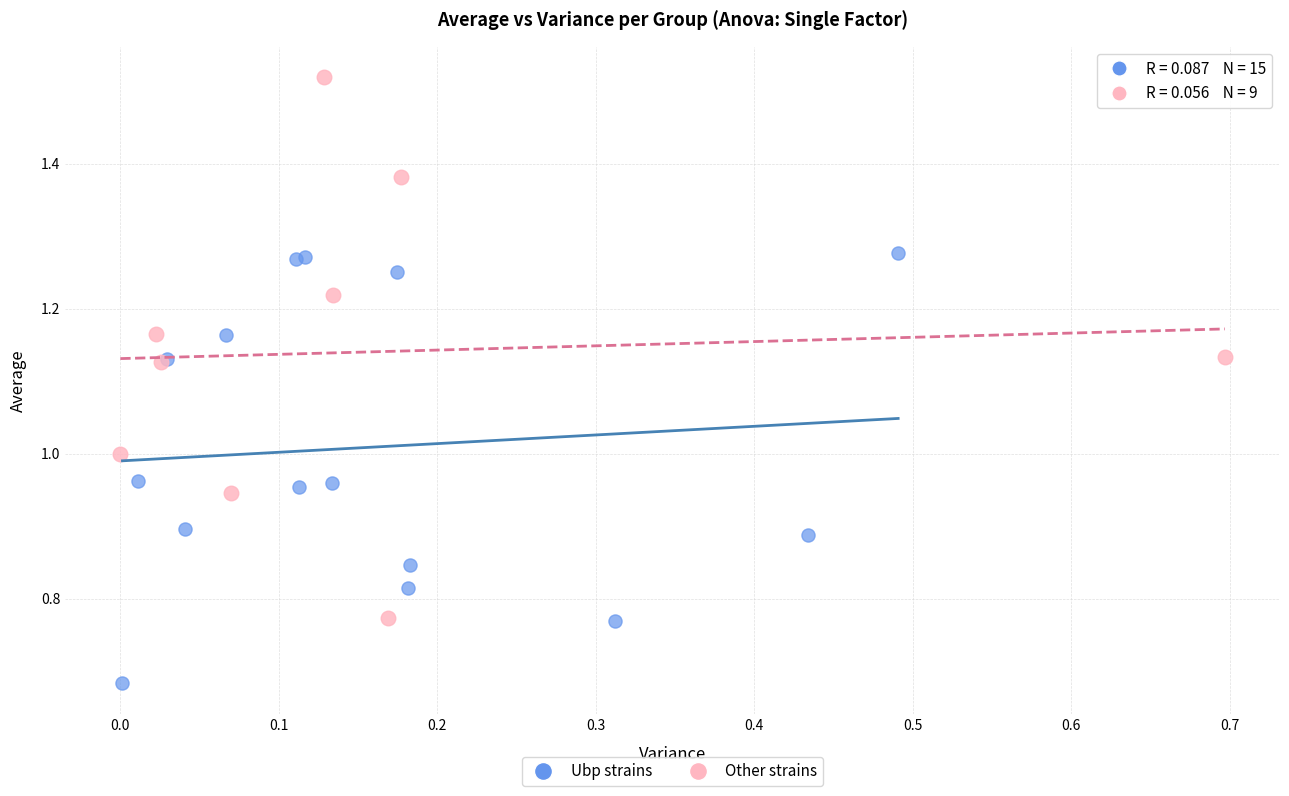

Which series reaches the minimum Y coordinate?

Ubp strains